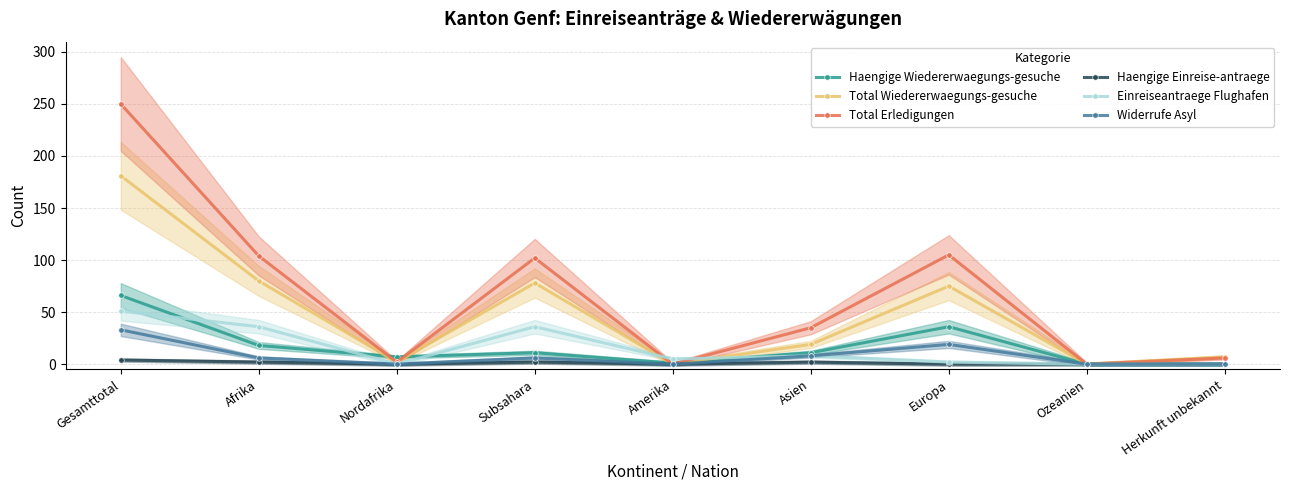

What is the label of the 6th point from the right?

Subsahara